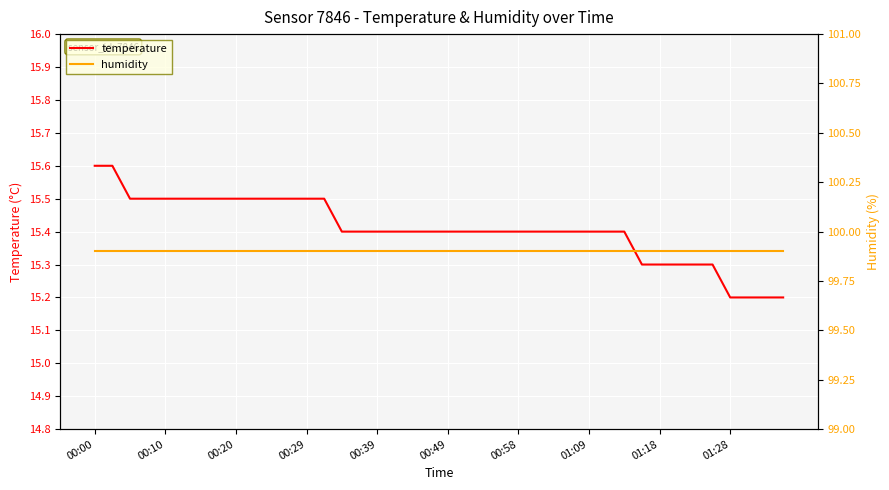

What is the minimum value shown in the chart?

15.2